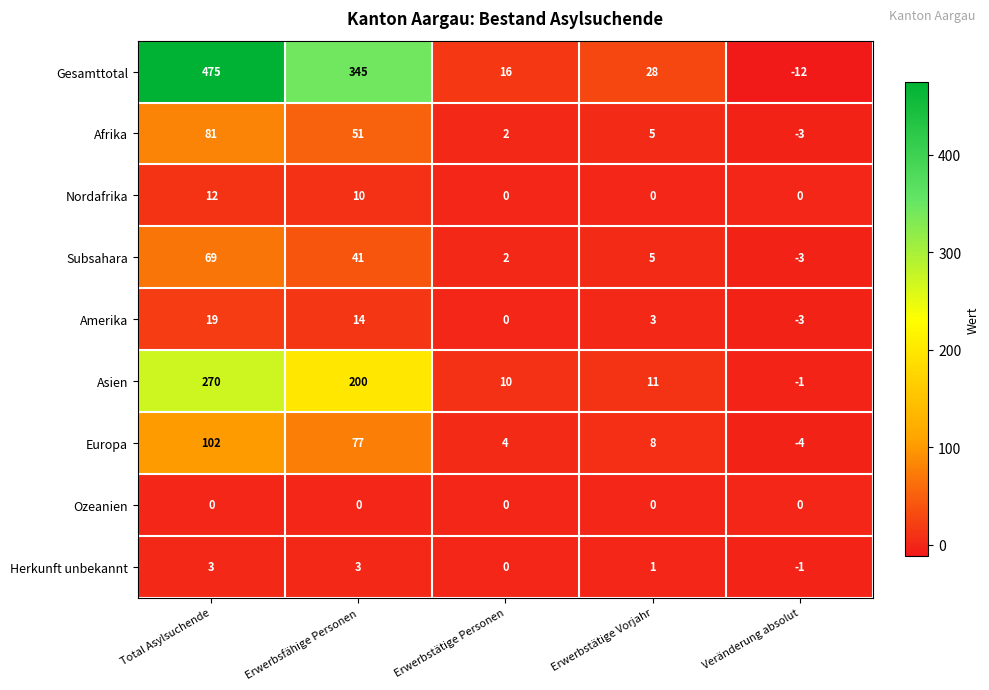

At how many categories does at least one series exceed 135?

2